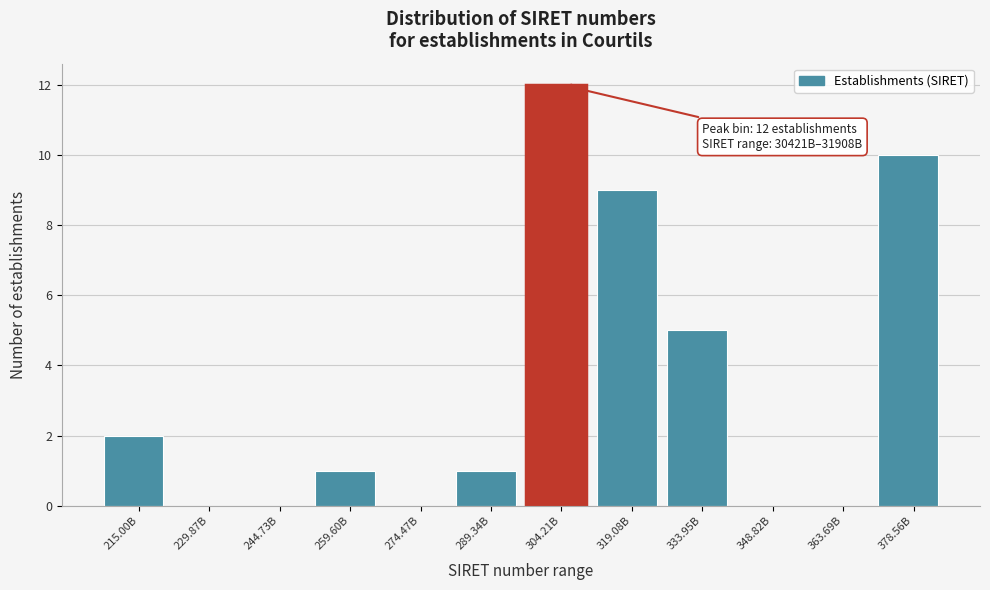

Reading left to right, list all the values displayed in this chart.

215.00B=2	229.87B=0	244.73B=0	259.60B=1	274.47B=0	289.34B=1	304.21B=12	319.08B=9	333.95B=5	348.82B=0	363.69B=0	378.56B=10